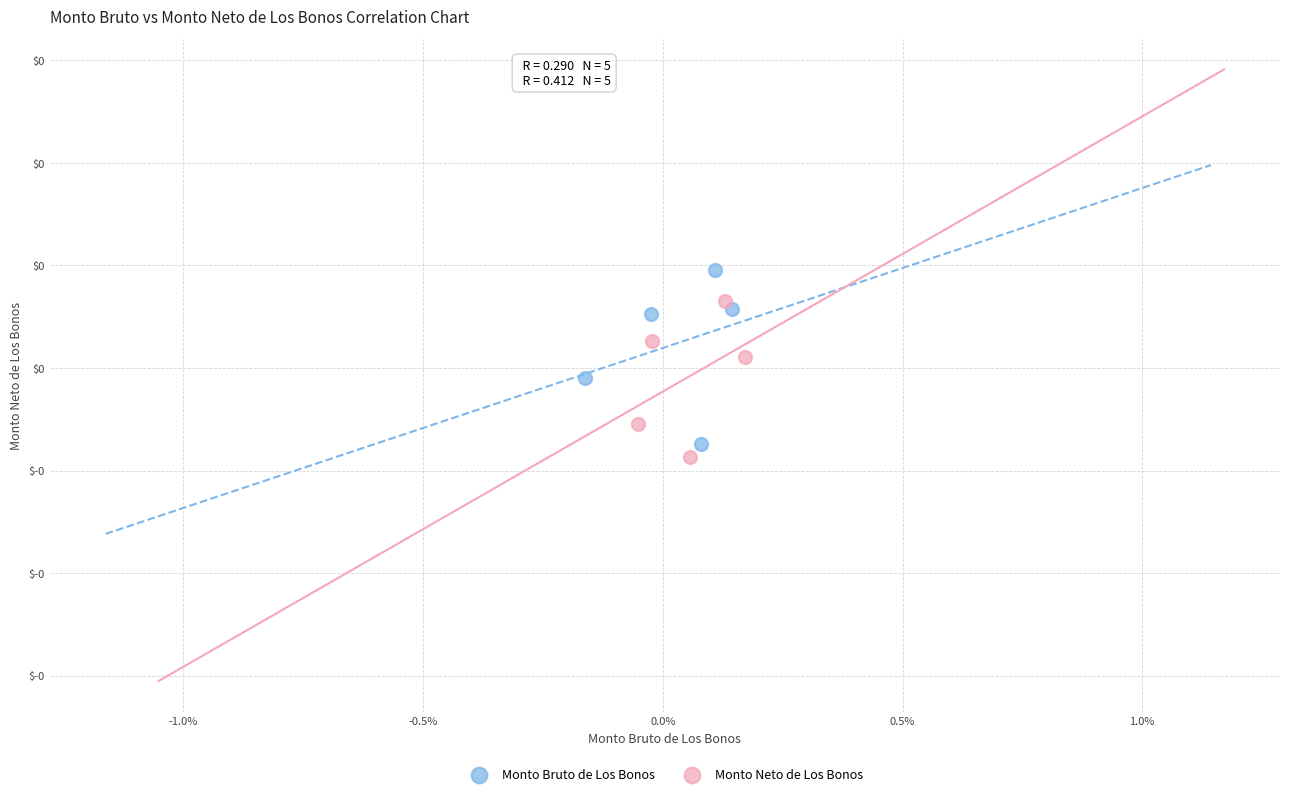

Which series reaches the minimum Y coordinate?

Monto Neto de Los Bonos